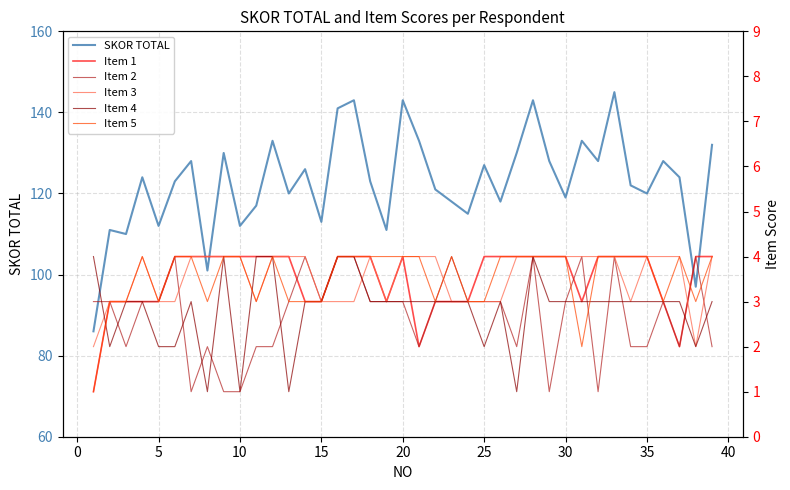

How many lines are shown in the chart?

6